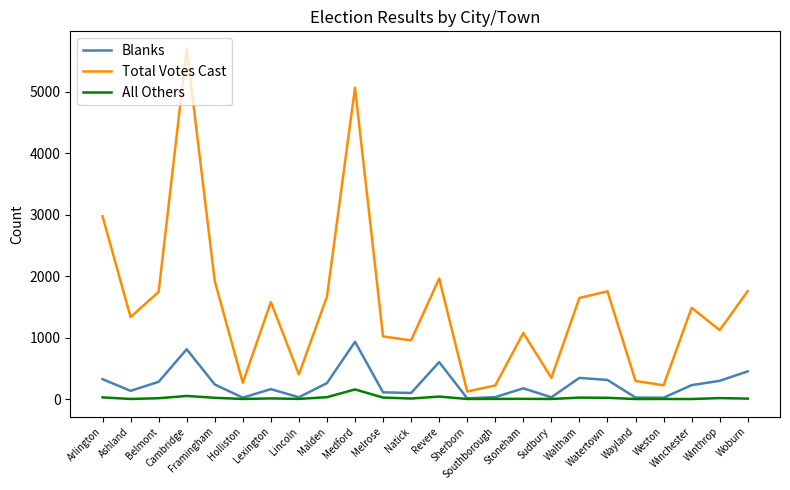

What is the difference between the highest and lowest values at Arlington?

2945